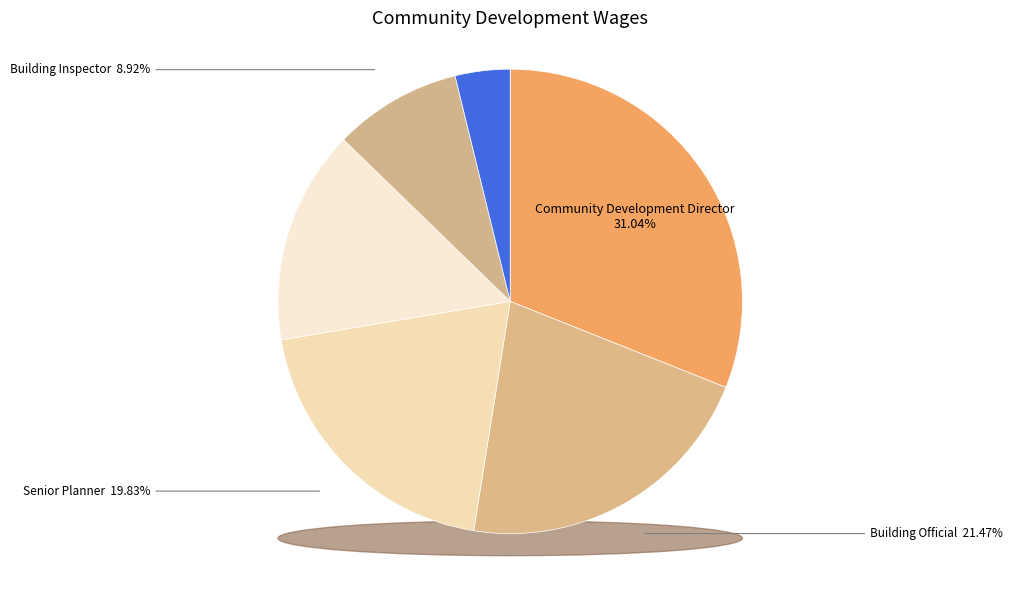

To the nearest percent, what portion does Community Development Director represent?

31%